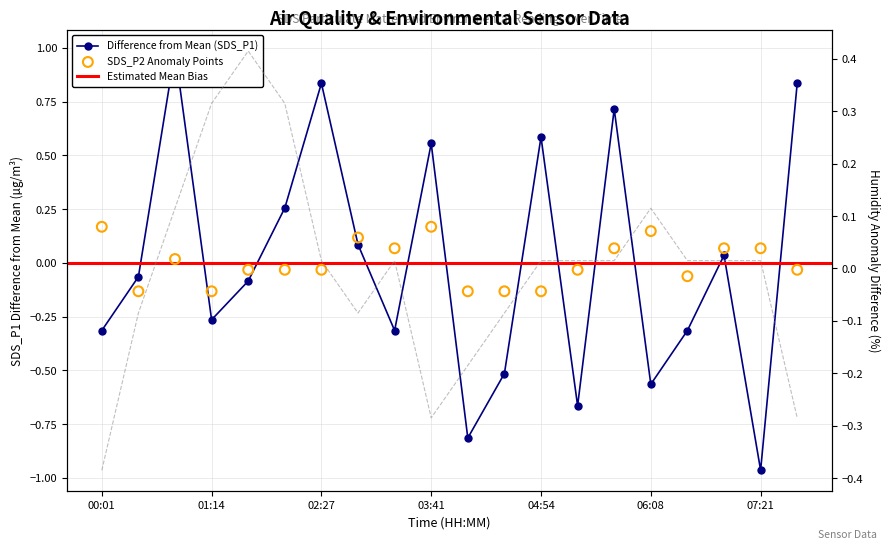

Which series contains the lowest Y value?

SDS_P1